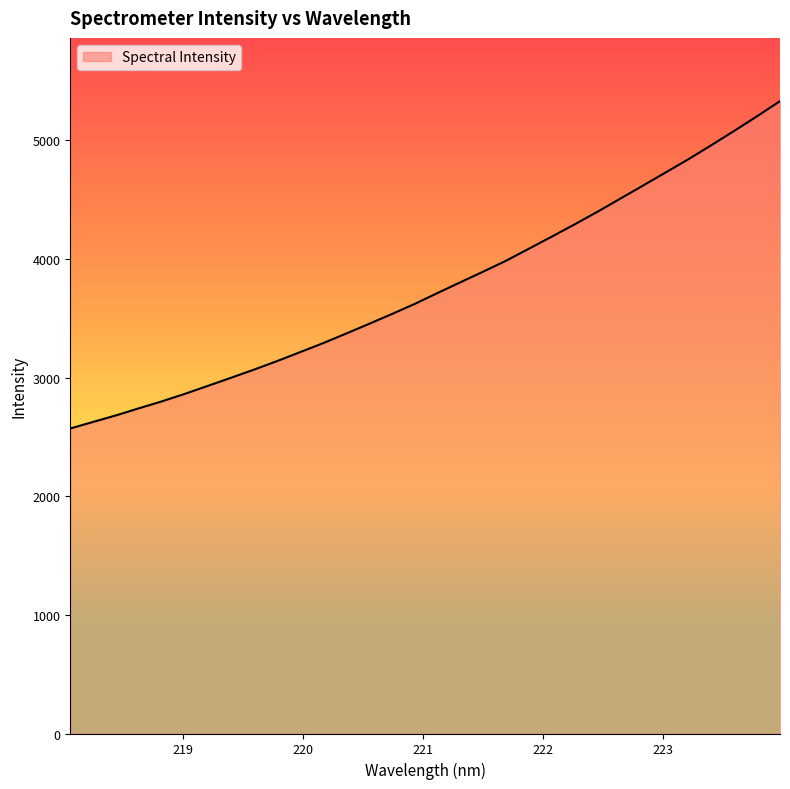

What is the greatest value displayed?

5331.1